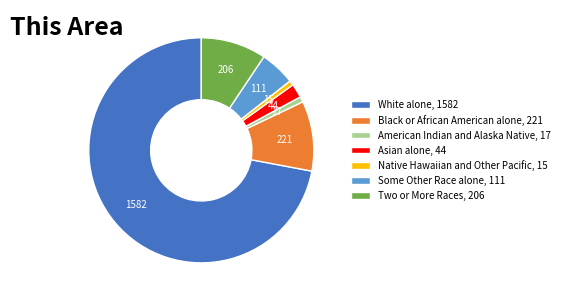

Does Native Hawaiian and Other Pacific represent more than half of the total?

No